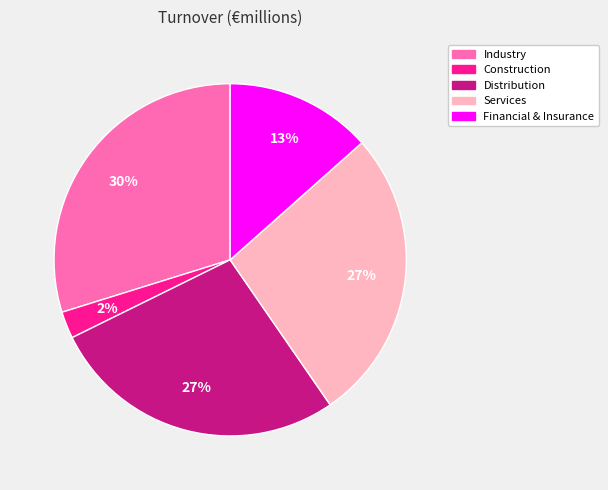

Which has a higher value, Financial & Insurance or Industry?

Industry